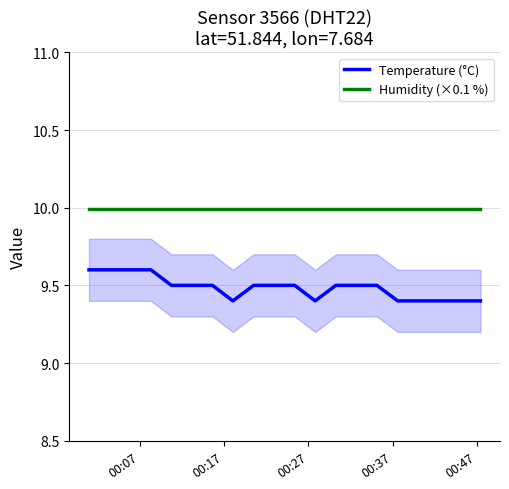

How many categories are shown in the chart?

20